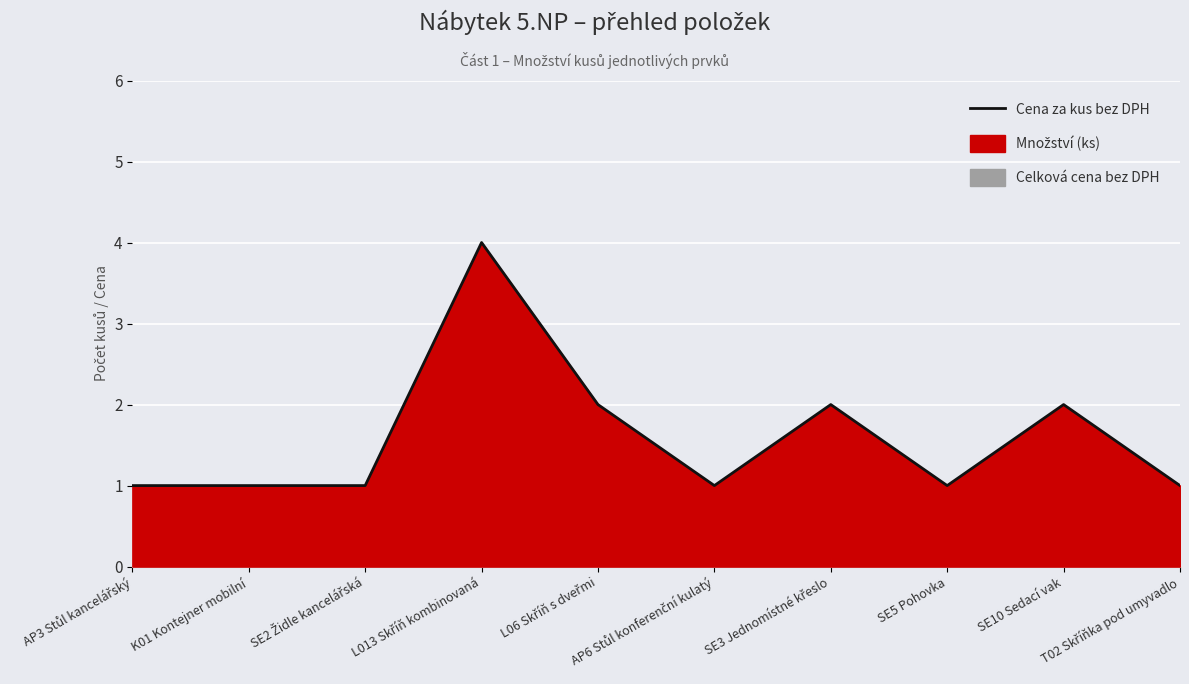

What is the label of the 5th point from the right?

AP6 Stůl konferenční kulatý